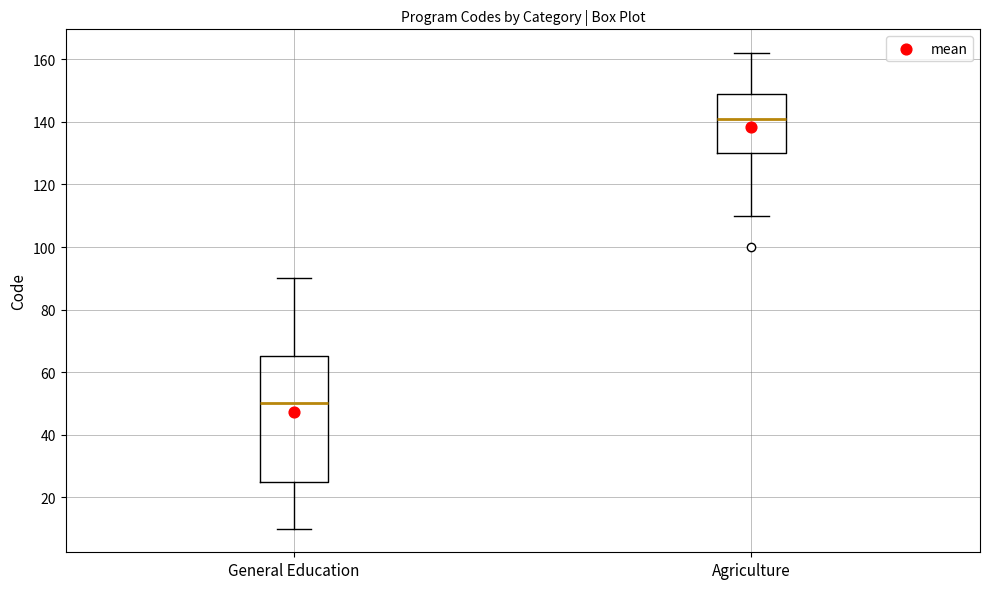

Reading left to right, transcribe this box plot: for each box, give where its median line is, the range the box spans, and where its two whiskers end, as read against the y-axis. The values are not printed on the chart, so give them approximately, as read against the axis.

General Education: median 50, box 26 to 66, whiskers 10 to 90
Agriculture: median 142, box 130 to 150, whiskers 110 to 162